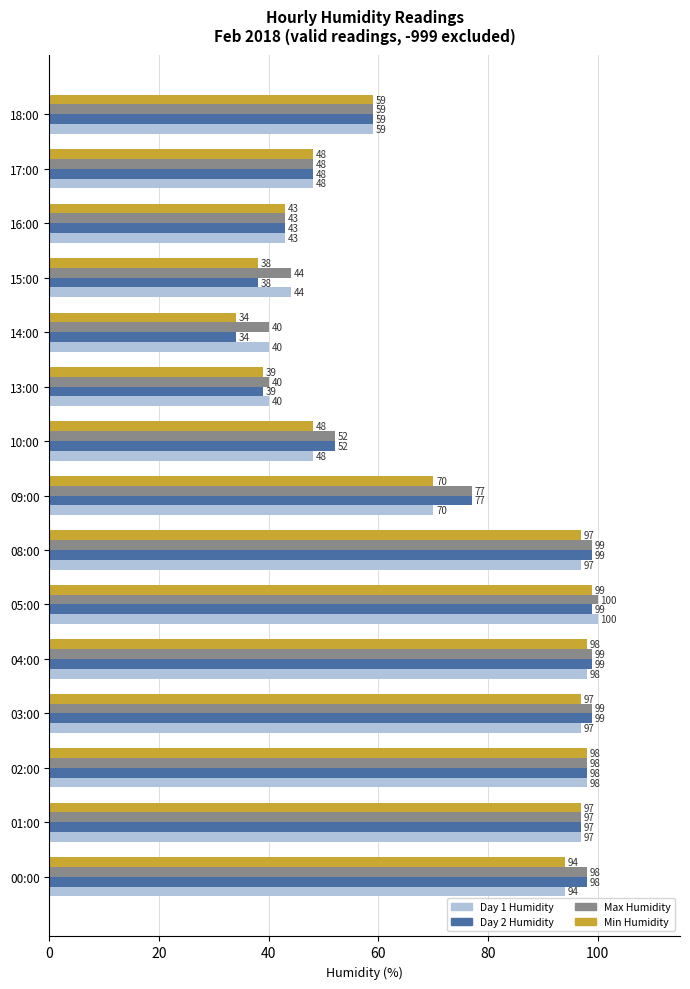

What is the highest value of the Day 1 Humidity series?

100